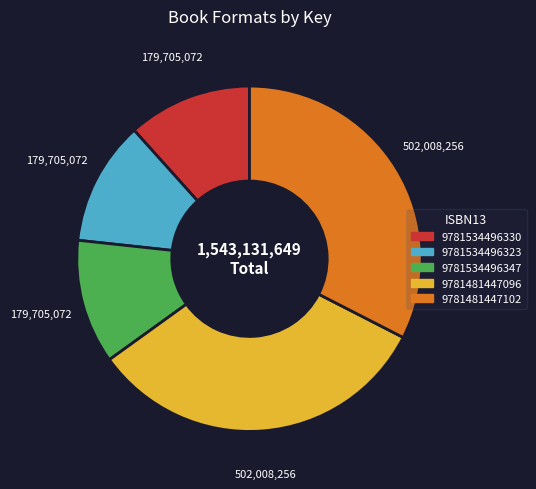

Combined, do 9781481447102 and 9781534496347 account for over 50%?

No